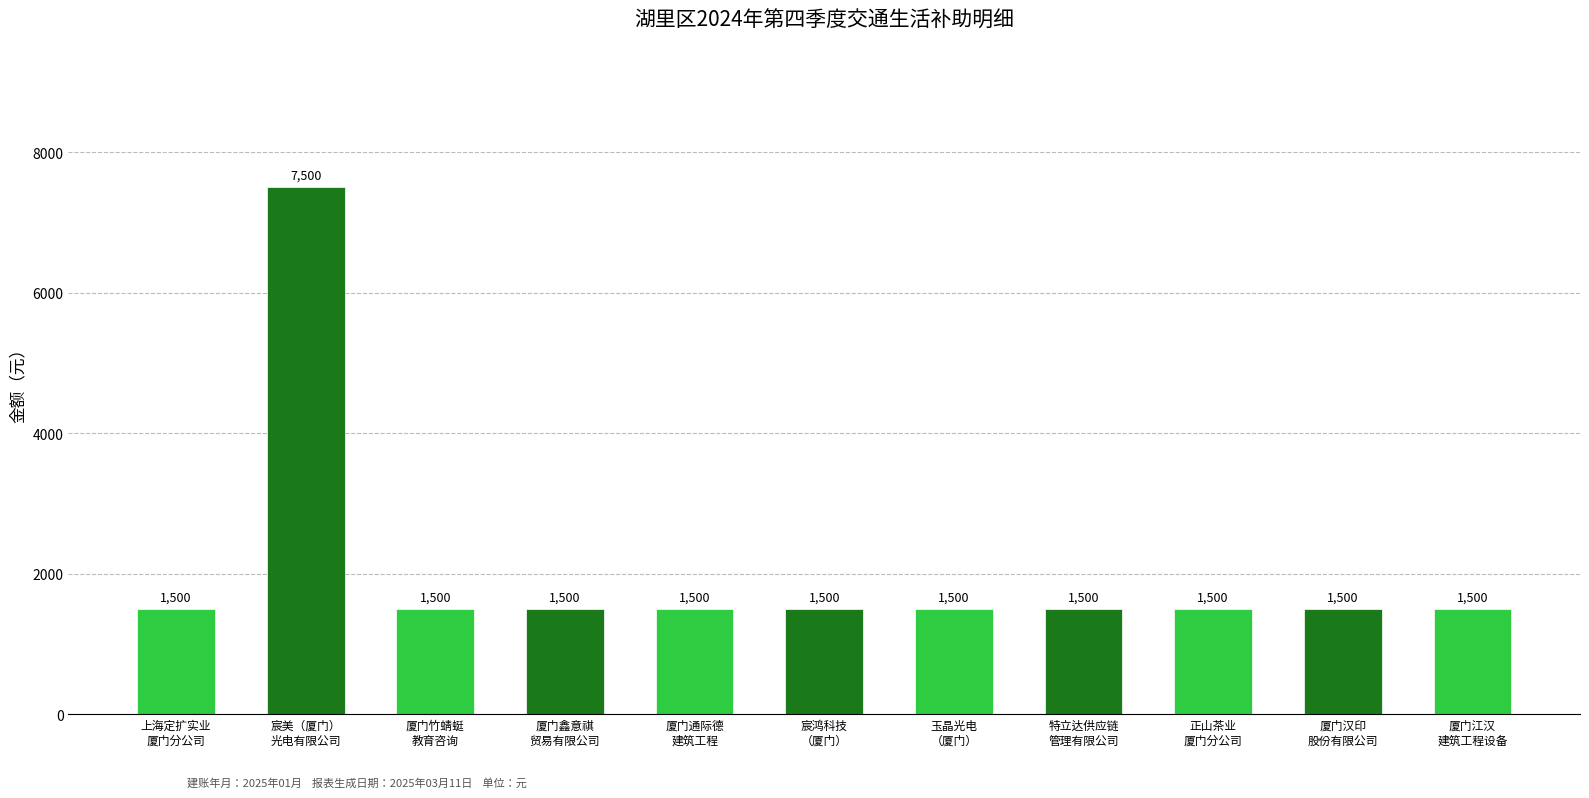

The value at 特立达供应链
管理有限公司 is 1500. True or false?

True